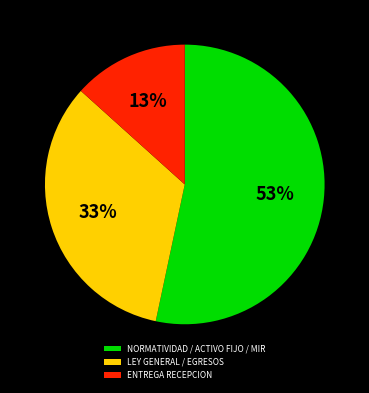

Which category has the smallest portion of the pie?

ENTREGA RECEPCION